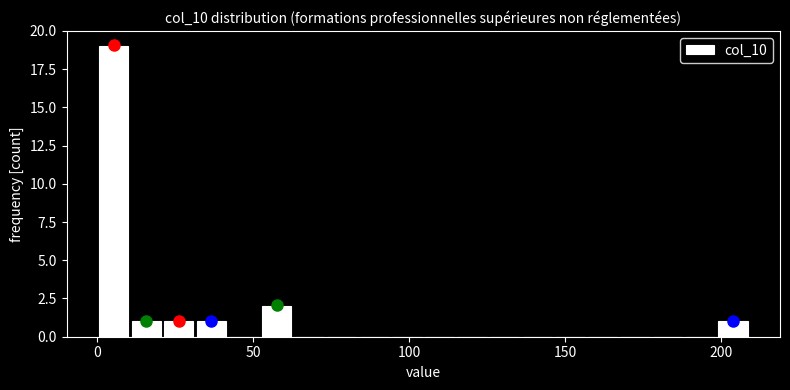

Around what value on the x-axis is the tallest bar? Give the approximate position of its centre, as read against the axis.

5